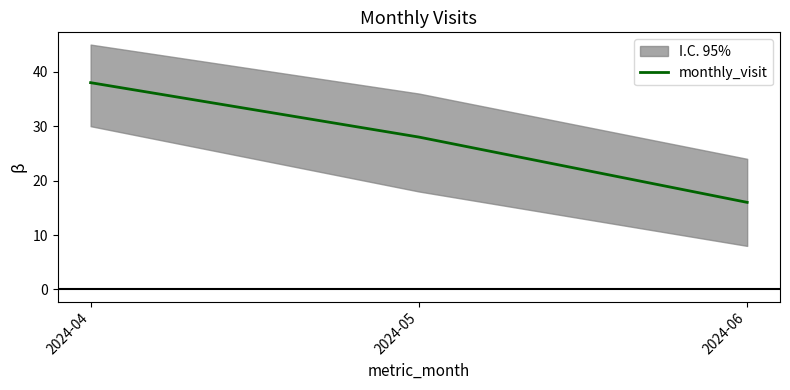

The value at 2024-04 is 55. True or false?

False